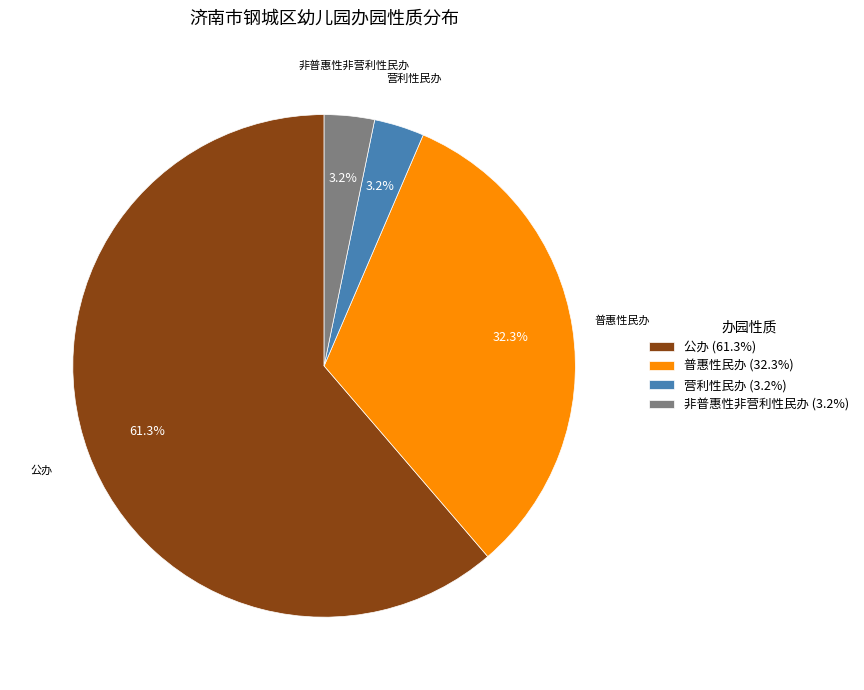

To the nearest percent, what percentage of the pie is 非普惠性非营利性民办?

3%